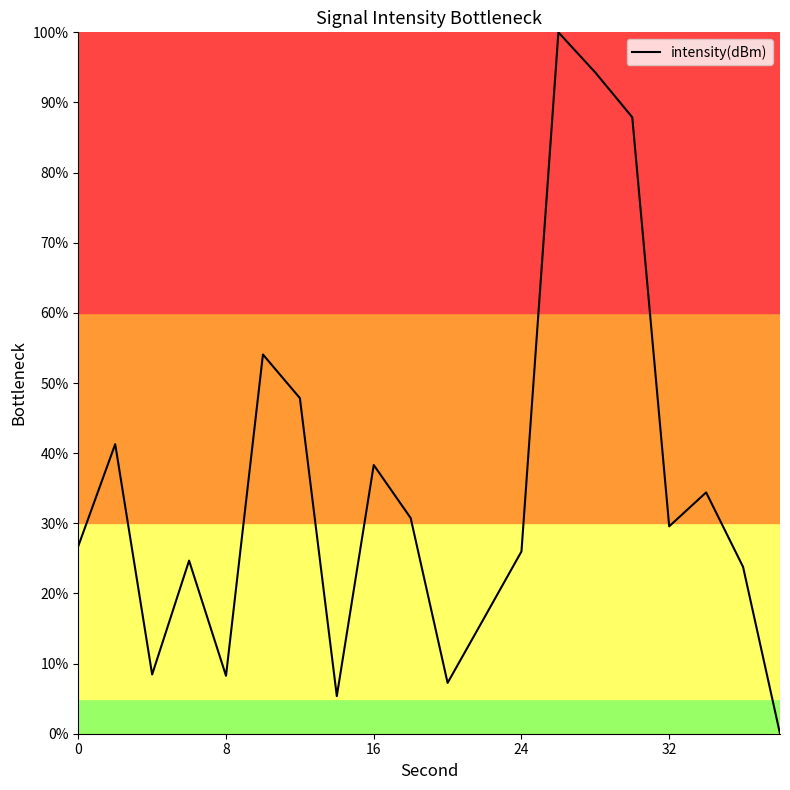

True or false: the data has more than 2 interior local peaks.

True